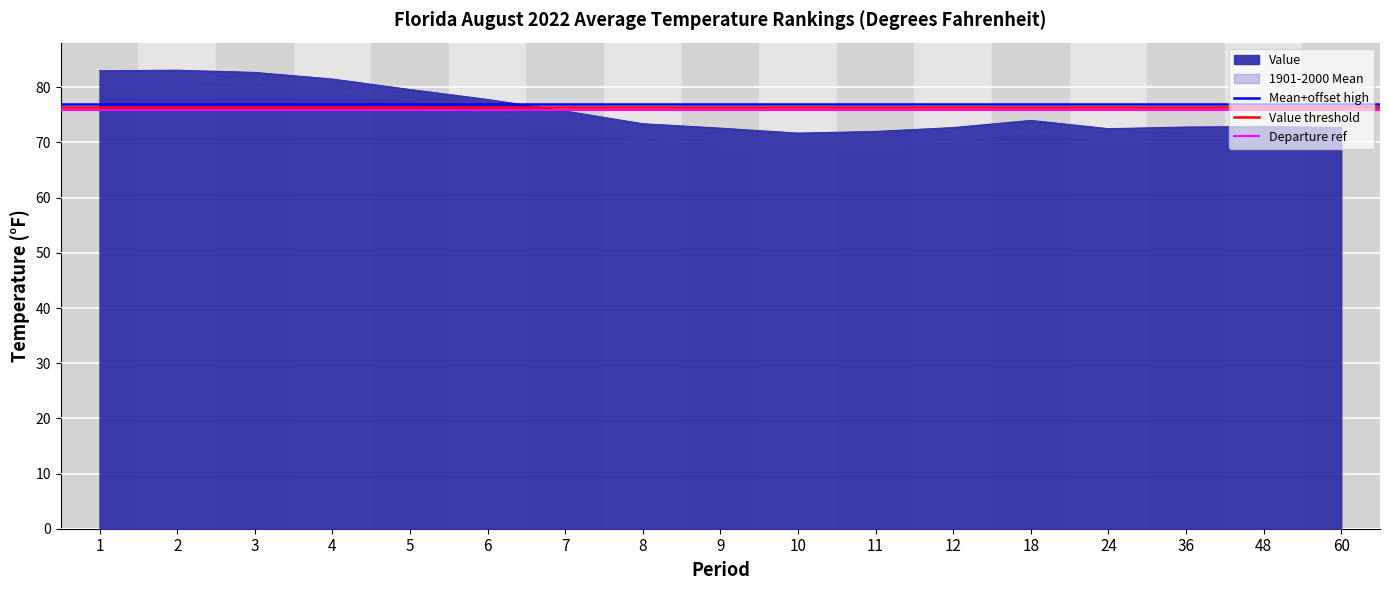

Is the value of 1901-2000 Mean at 2 greater than the value of Value threshold at 1?

No